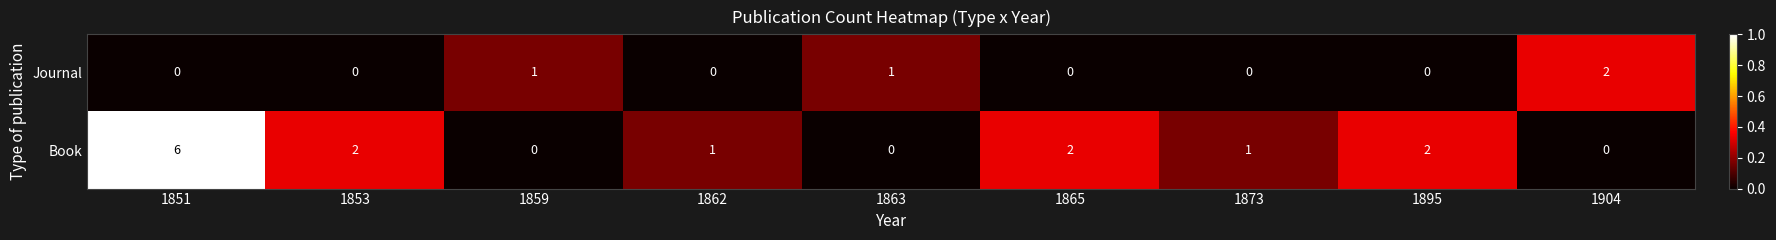

What is the sum of all Journal values?

4